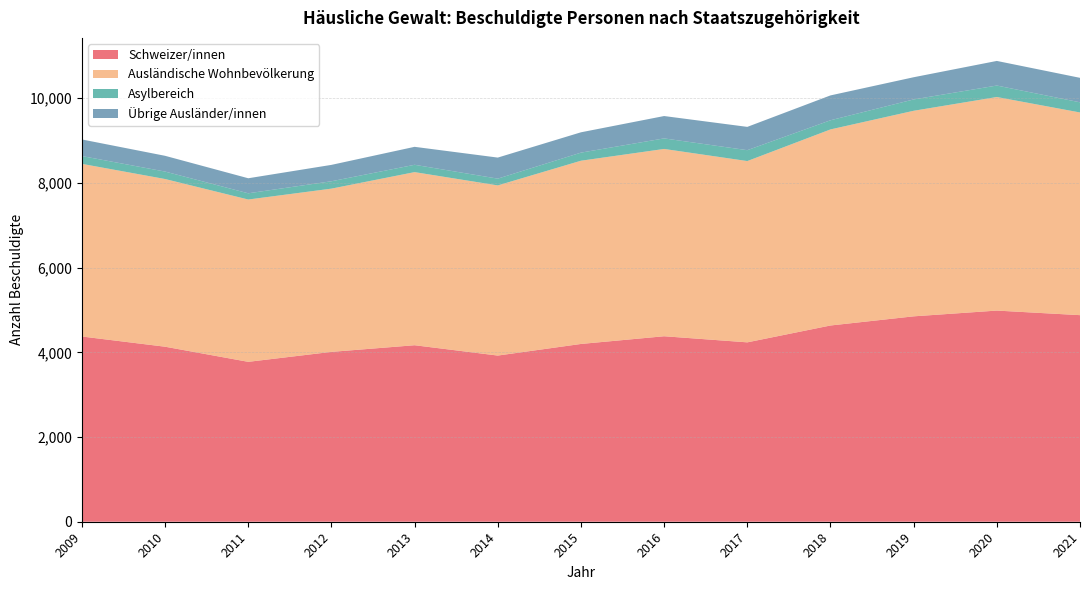

Reading right to left, transcribe all the data shown in this chart.

Schweizer/innen: 4877	4985	4849	4633	4235	4379	4197	3923	4167	4010	3775	4132	4373
Ausländische Wohnbevölkerung: 4785	5042	4853	4629	4280	4422	4326	4017	4087	3854	3832	3959	4076
Asylbereich: 240	271	268	216	257	249	191	160	173	174	147	176	184
Übrige Ausländer/innen: 578	581	524	587	550	528	480	497	424	387	355	372	392